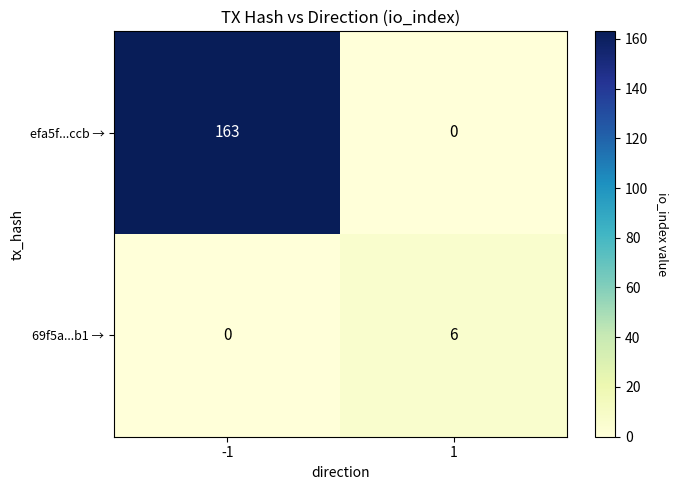

Which label corresponds to the largest value in the chart?

-1